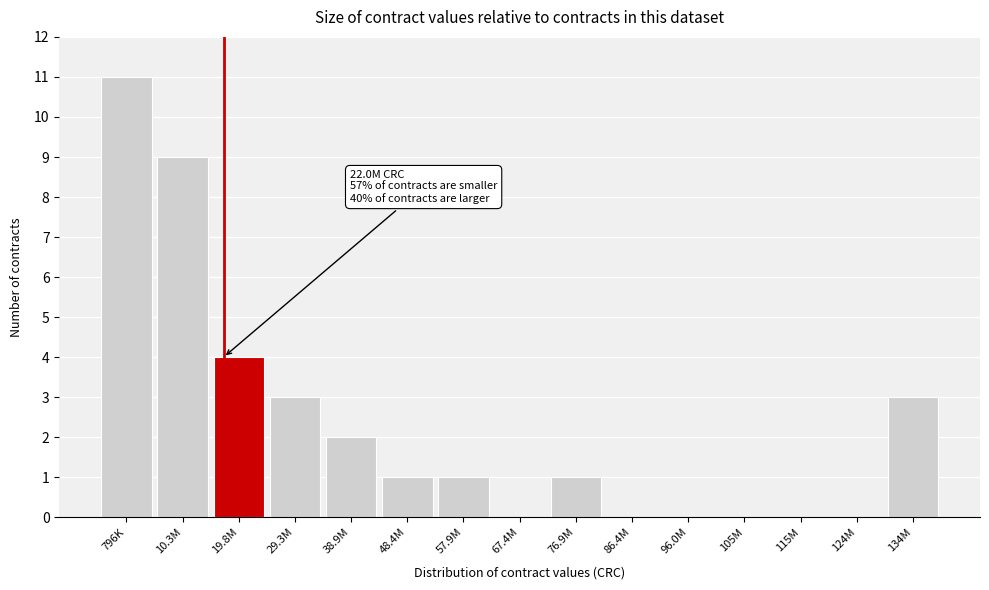

Reading left to right, list all the values displayed in this chart.

796K=11	10.3M=9	19.8M=4	29.3M=3	38.9M=2	48.4M=1	57.9M=1	67.4M=0	76.9M=1	86.4M=0	96.0M=0	105M=0	115M=0	124M=0	134M=3